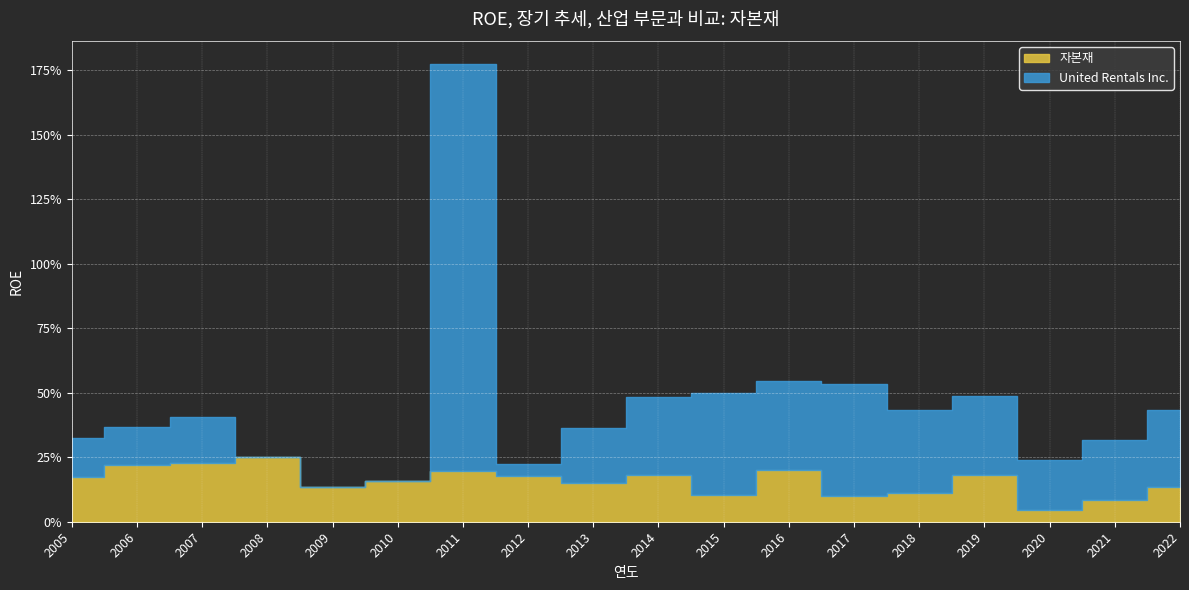

At how many categories does at least one series exceed 0?

18